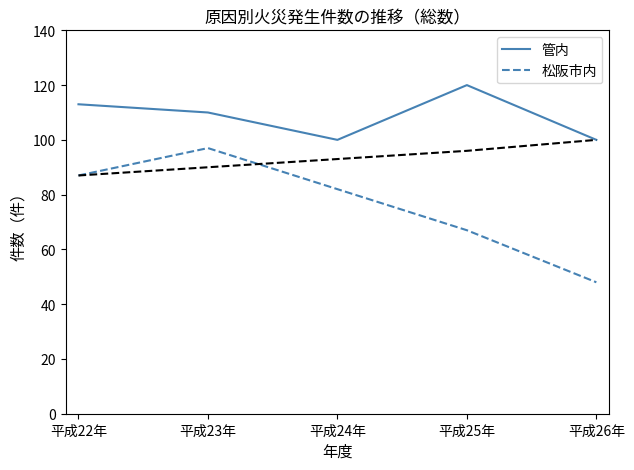

What is the greatest value displayed?

120